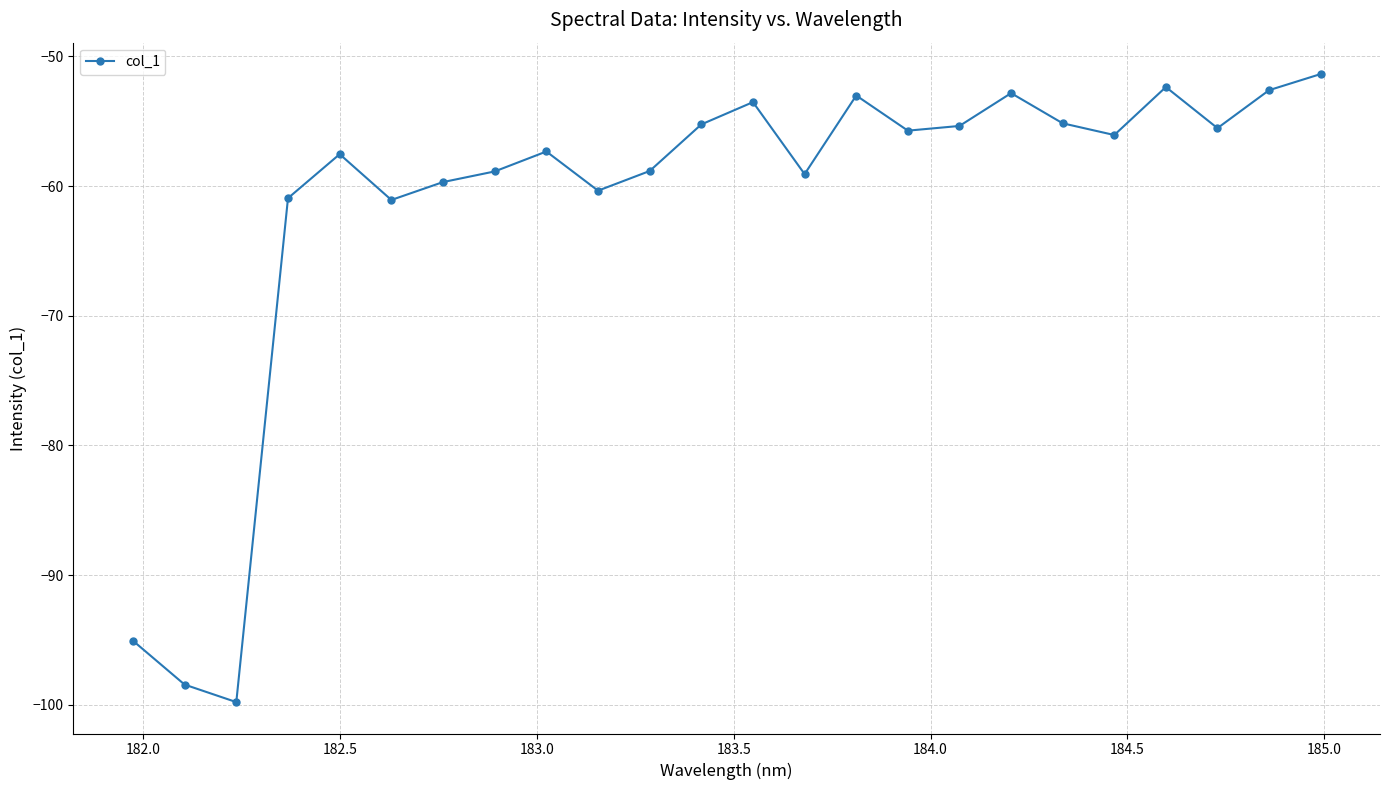

Does the chart display data point markers on the line(s)?

Yes